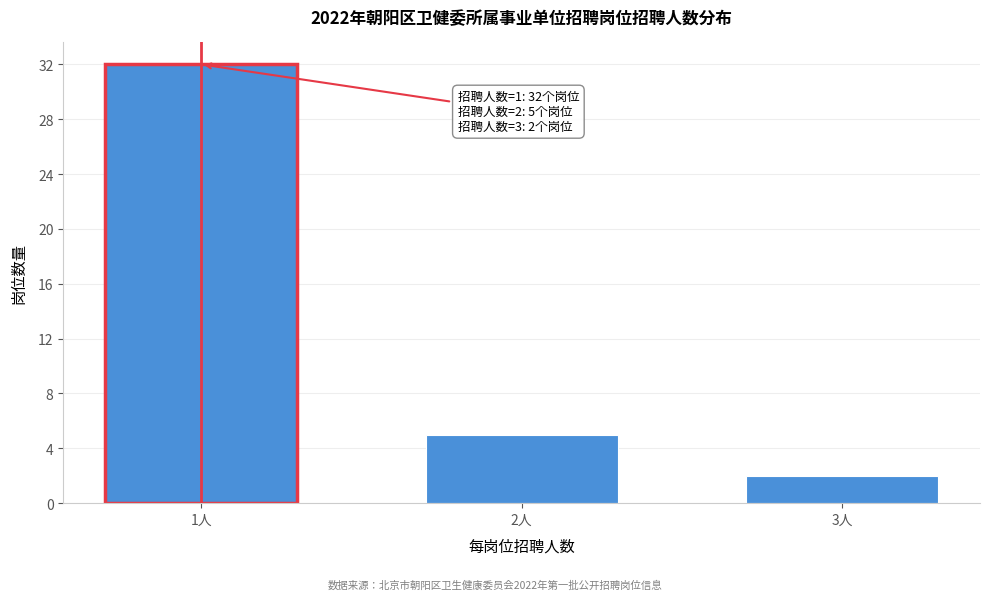

Reading left to right, what are all the values shown in this chart?

32	5	2